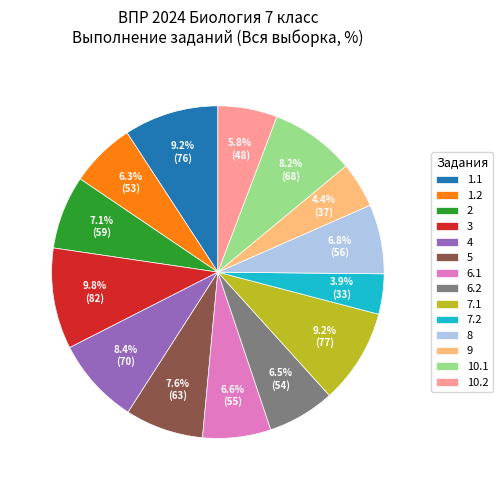

Is there any slice that represents more than half of the pie?

No